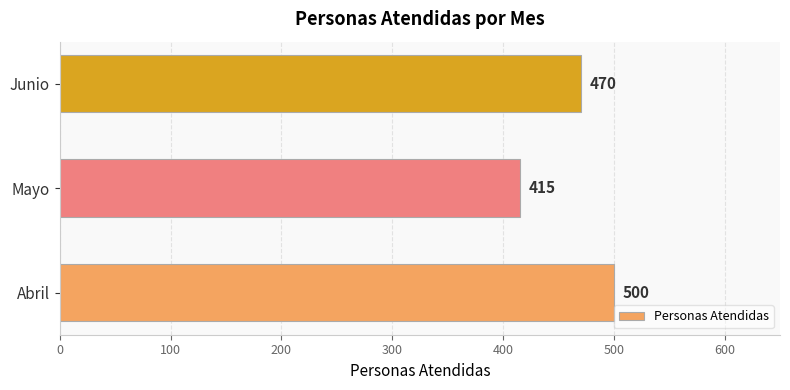

Reading bottom to top, what are all the values shown in this chart?

Abril=500	Mayo=415	Junio=470